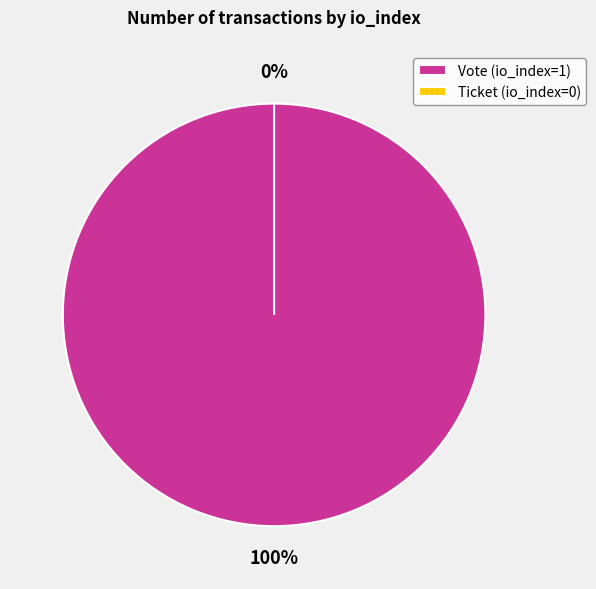

Which slice is the largest?

Vote (io_index=1)